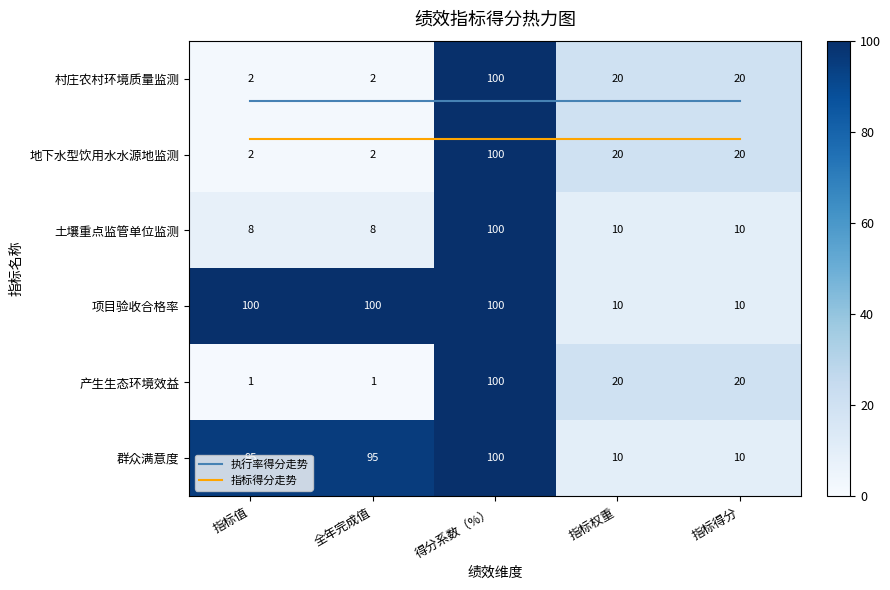

Between 指标值 and 指标得分, which series saw the biggest shift?

项目验收合格率